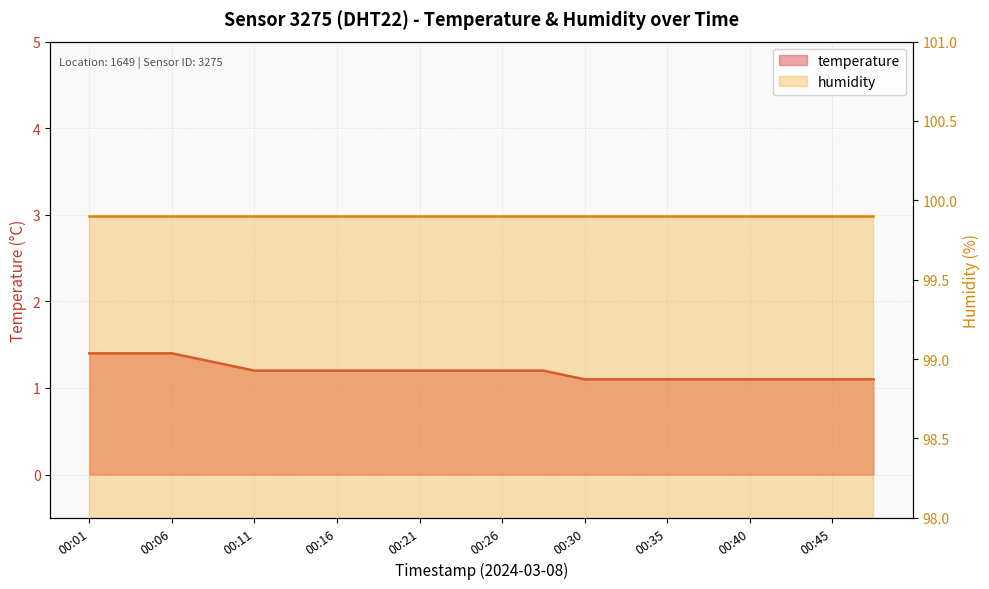

What is the sum of the values at 00:06 and 00:11?

2.6